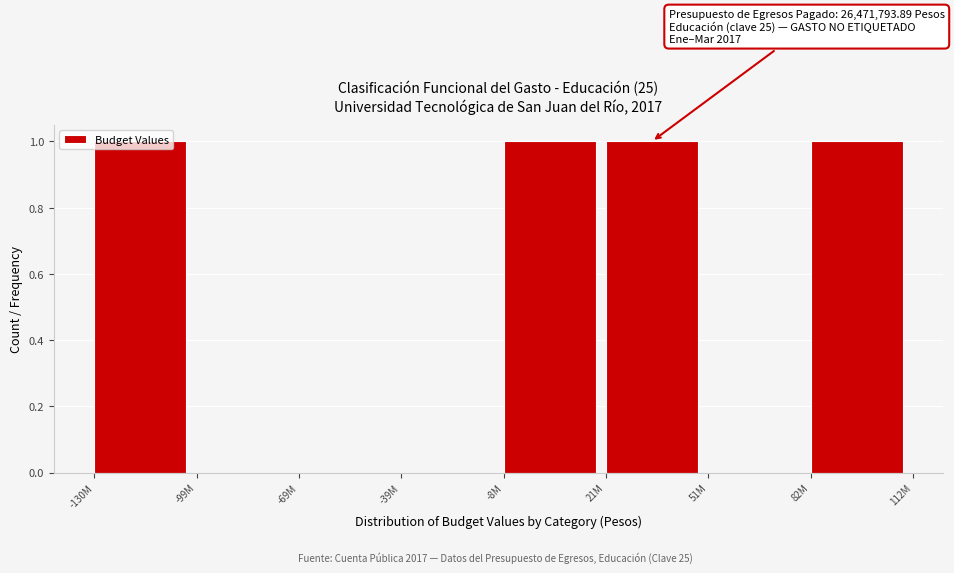

Which has a higher value, 82M or -39M?

82M